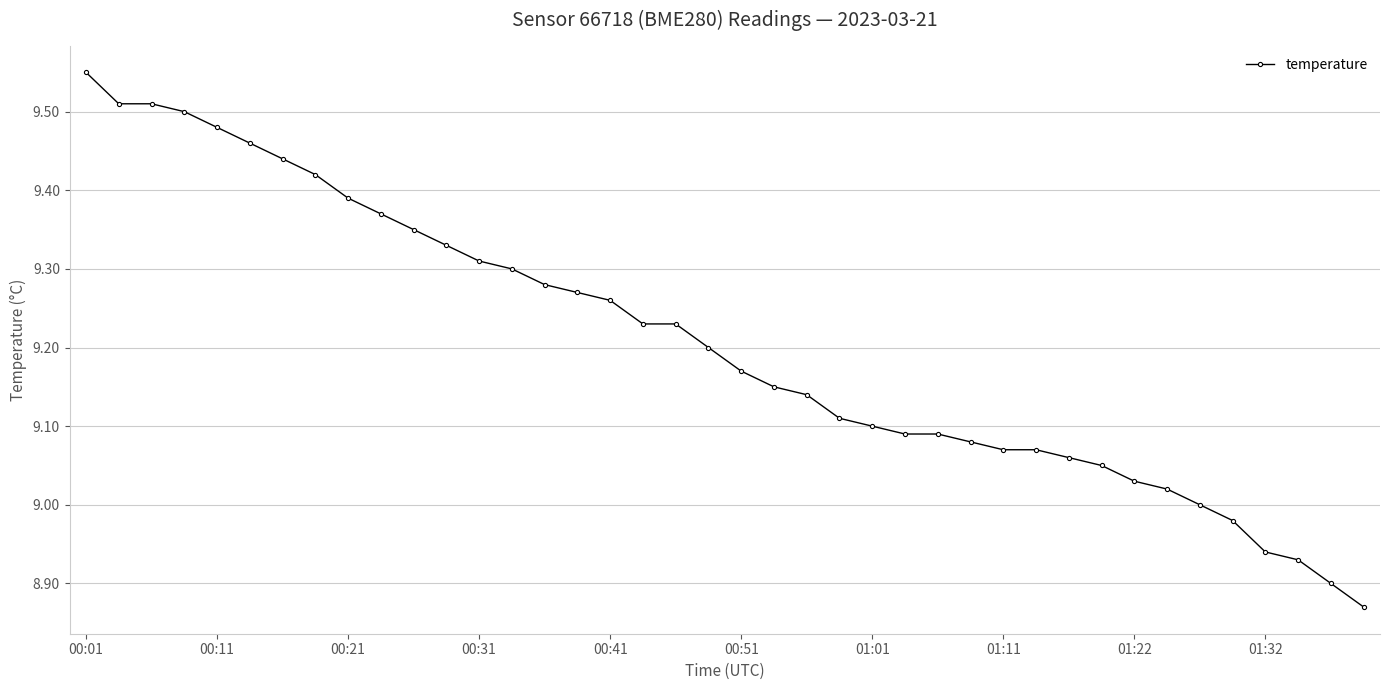

What is the sum of all values?

368.2